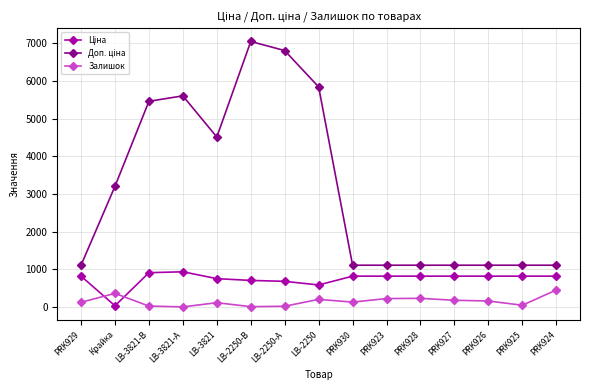

What is the total value across all series at PRK928?

2156.7